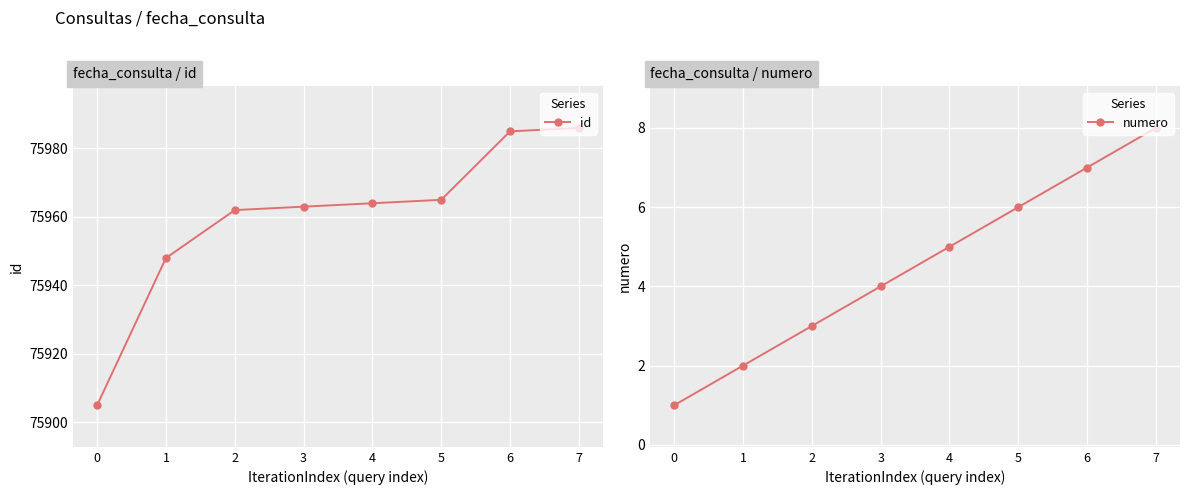

What value does the numero series have at 0?

1